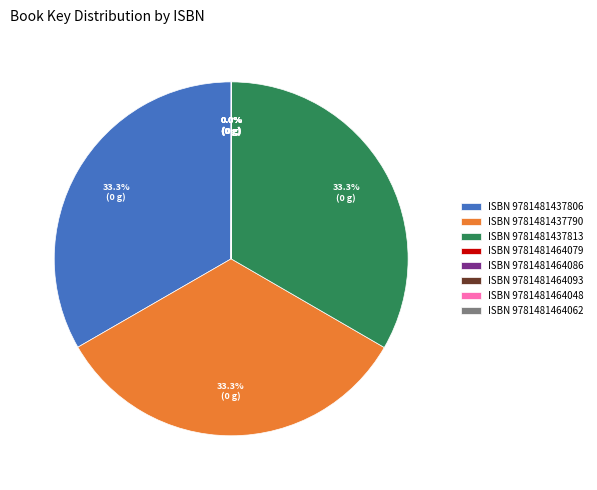

What portion of the pie excludes ISBN 9781481437813?

66.7%